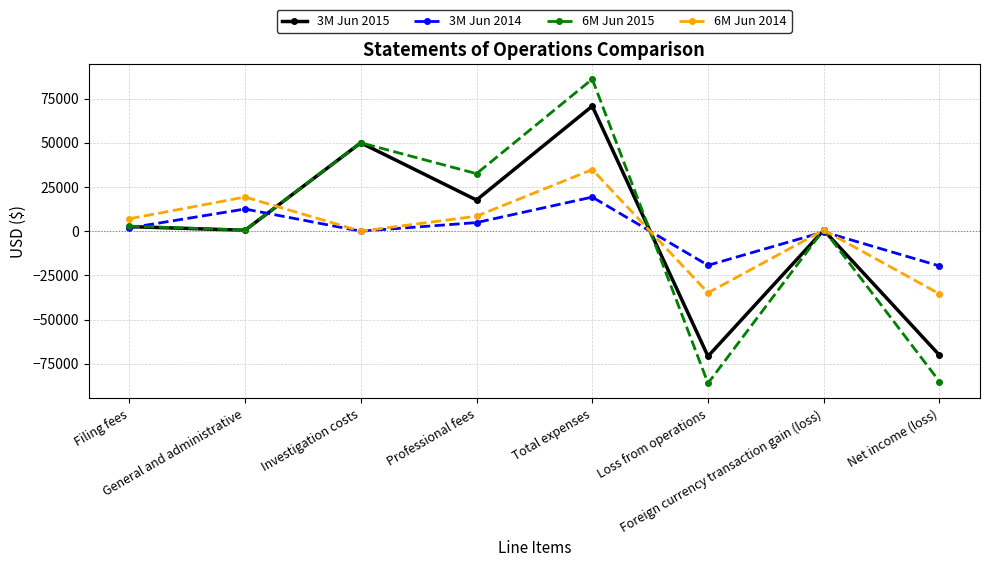

Rank the series by their average value, from lowest to highest.

3M Jun 2014, 6M Jun 2014, 3M Jun 2015, 6M Jun 2015